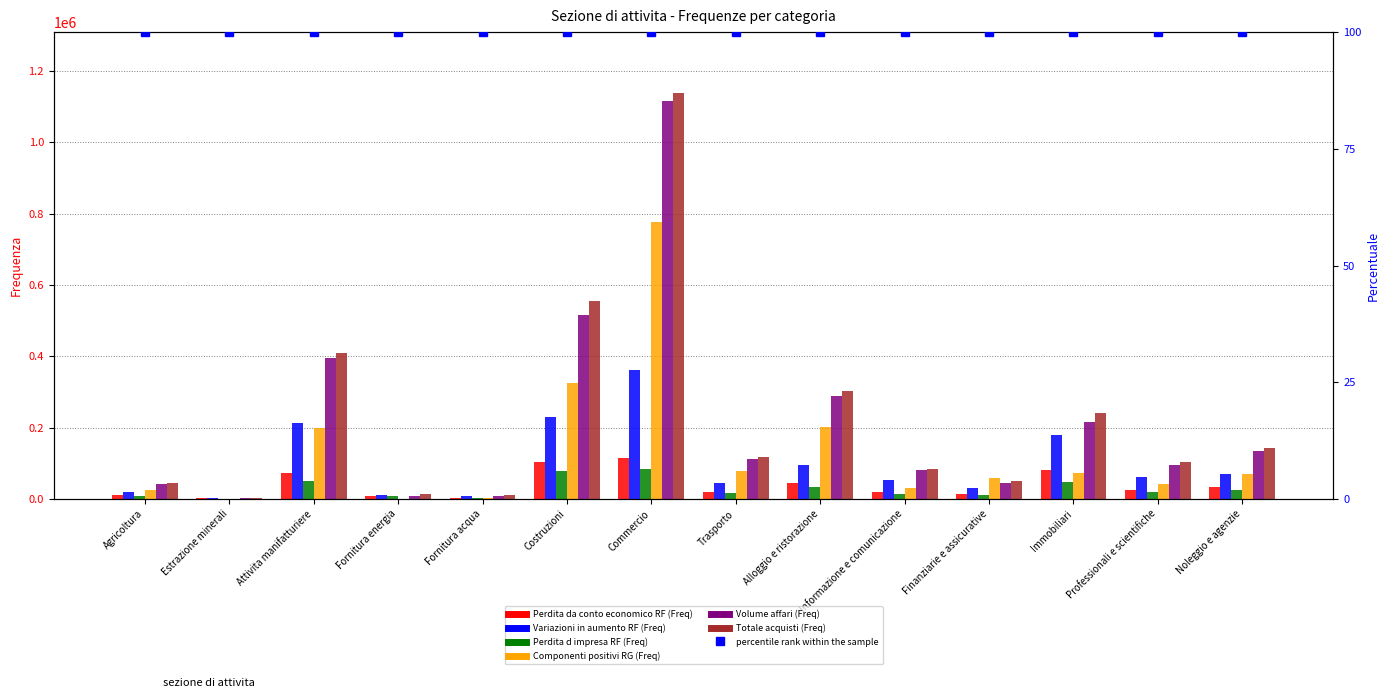

What is the maximum value shown in the chart?

1138682